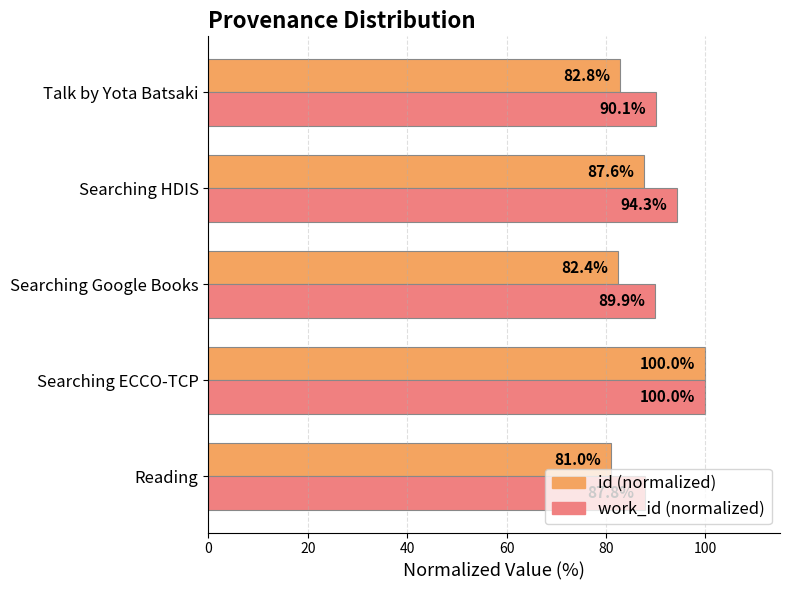

What is the difference between the highest and lowest values at Searching HDIS?

6.7